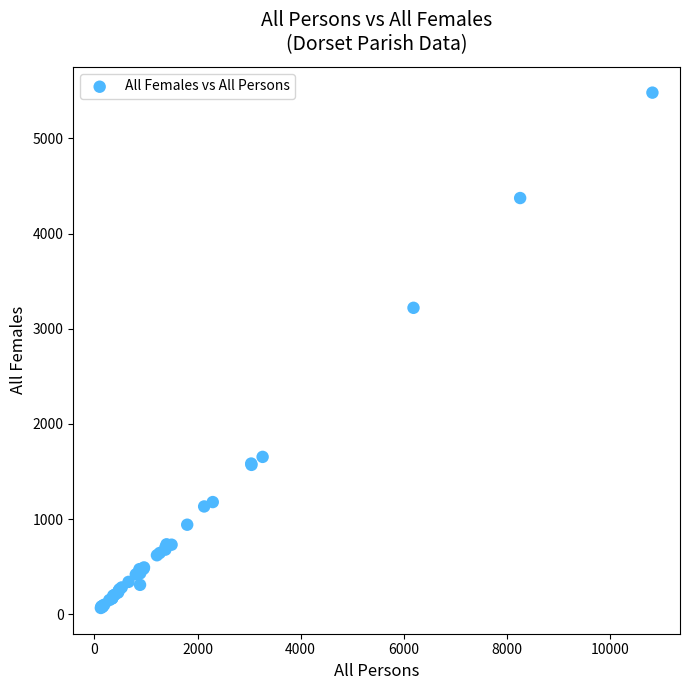

What Y value in the scatter plot is closest to 2773?

3220